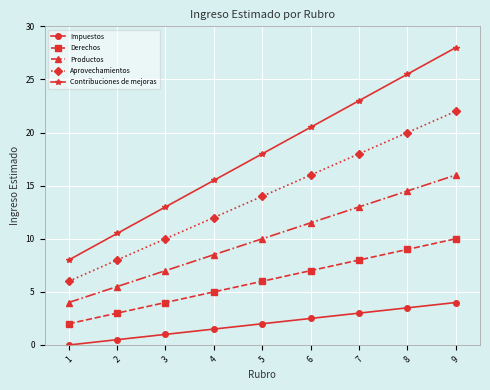

Does the chart have visible grid lines?

Yes